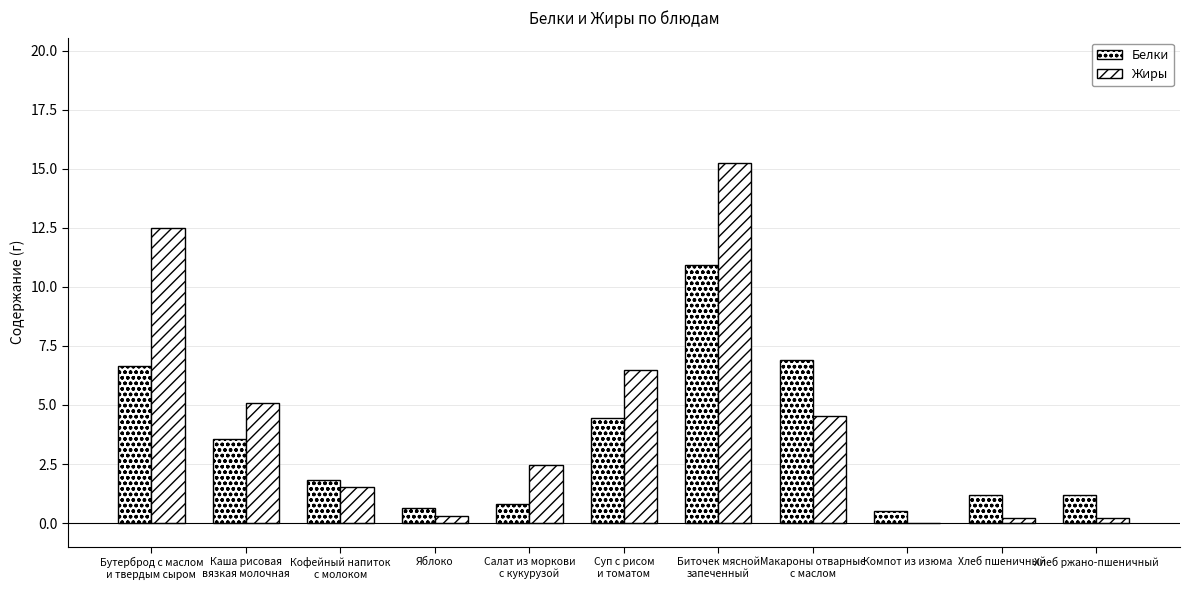

What is the value of the Жиры bar at the 5th from the left?

2.4